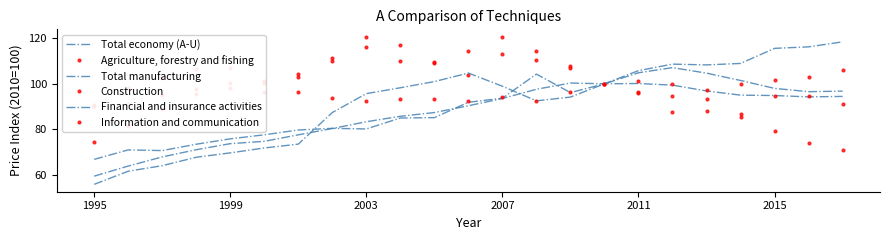

What are all the series names shown in the legend?

Total economy (A-U), Agriculture, forestry and fishing, Total manufacturing, Construction, Financial and insurance activities, Information and communication